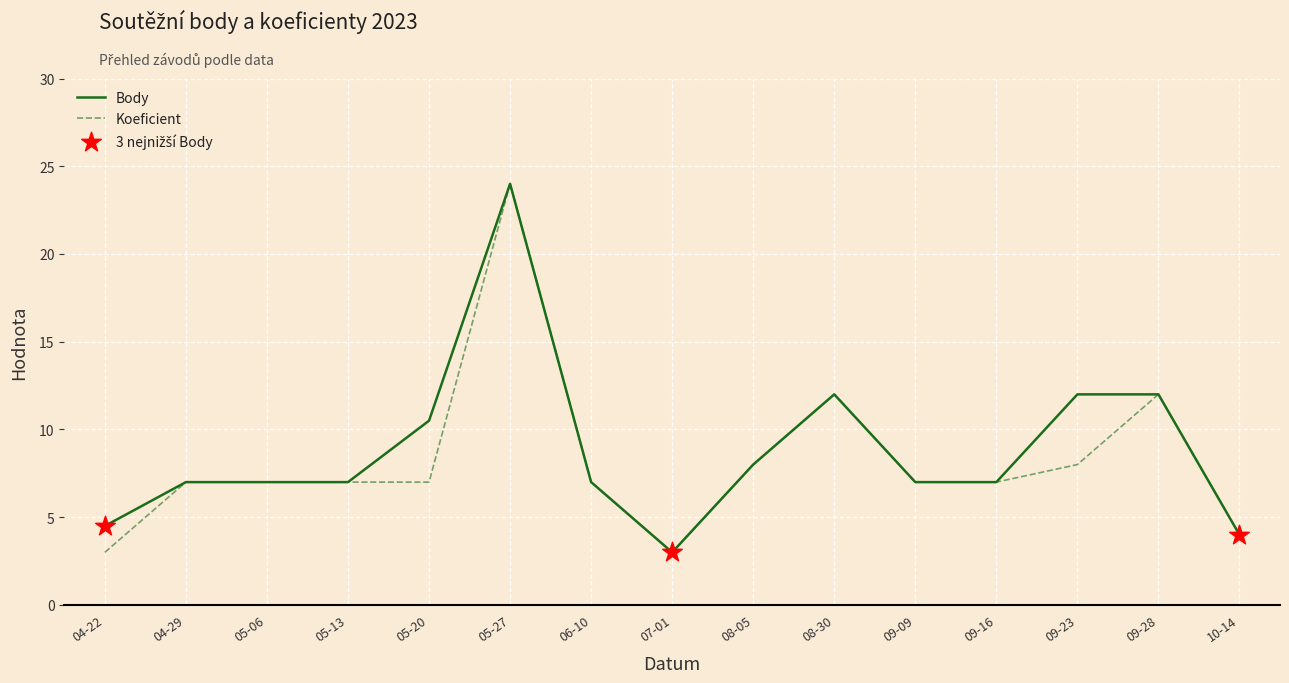

At how many categories does at least one series exceed 5?

12